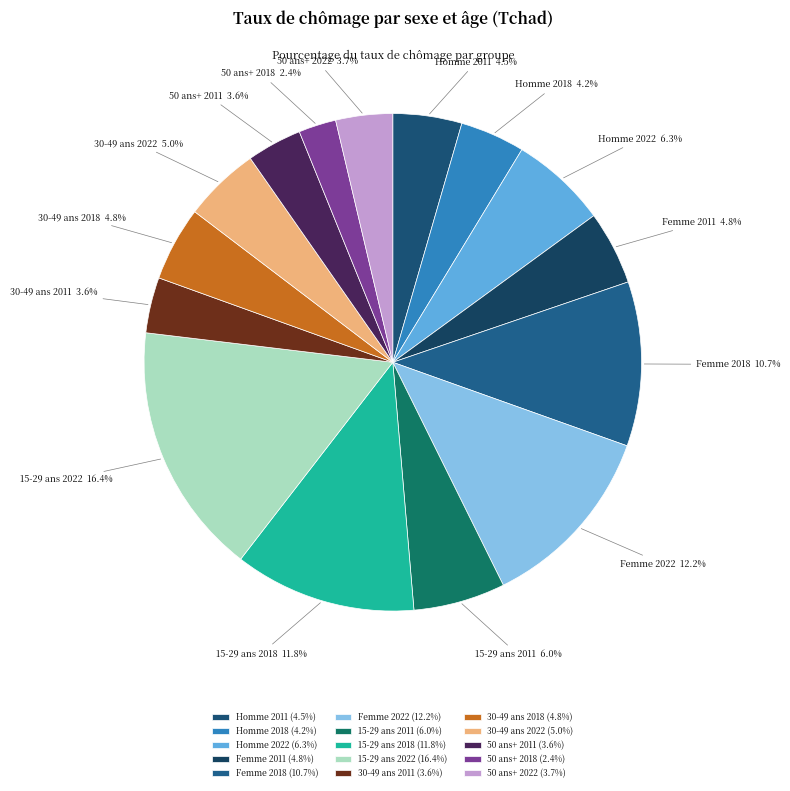

Does 30-49 ans 2022 represent more than half of the total?

No